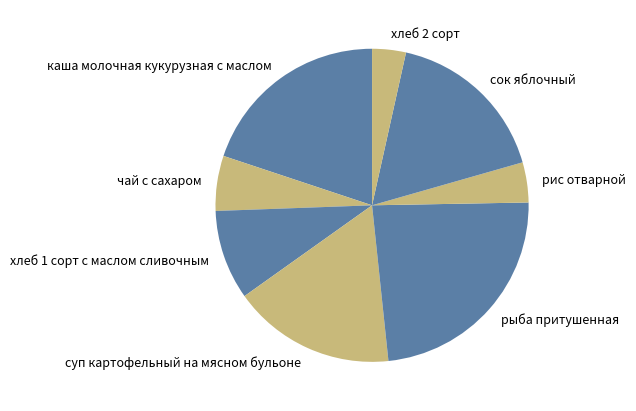

Is it true that каша молочная кукурузная с маслом is 20% of the pie?

True